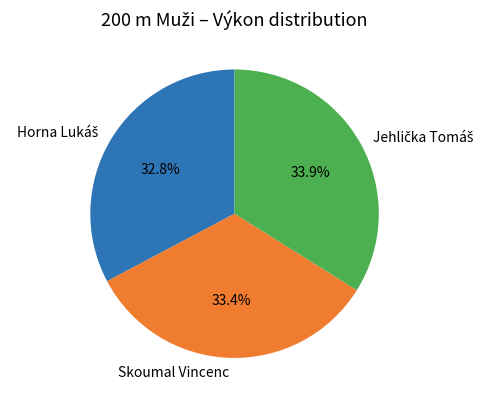

Is Skoumal Vincenc the majority of the pie?

No